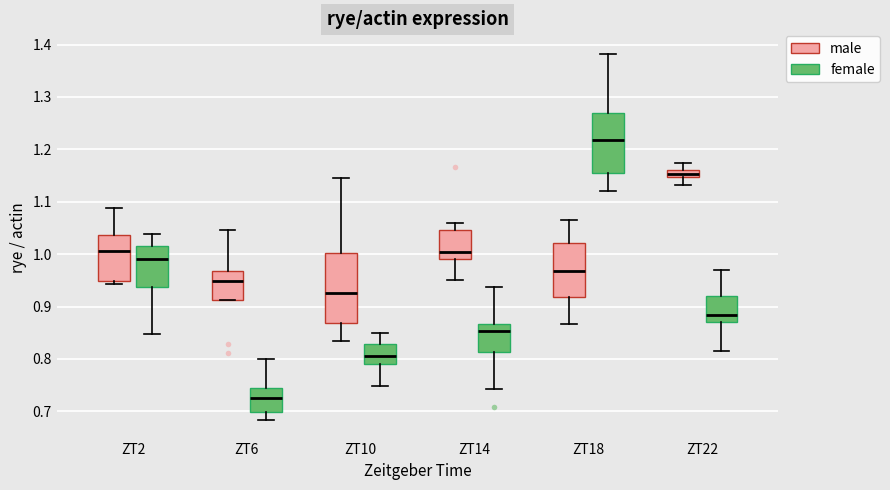

Which box has the lowest median line?

ZT6 (female)